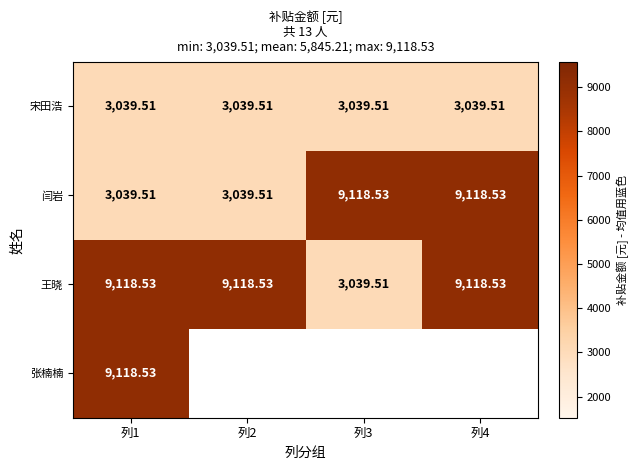

Is the value of 王晓 at 列2 greater than the value of 闫岩 at 列1?

Yes